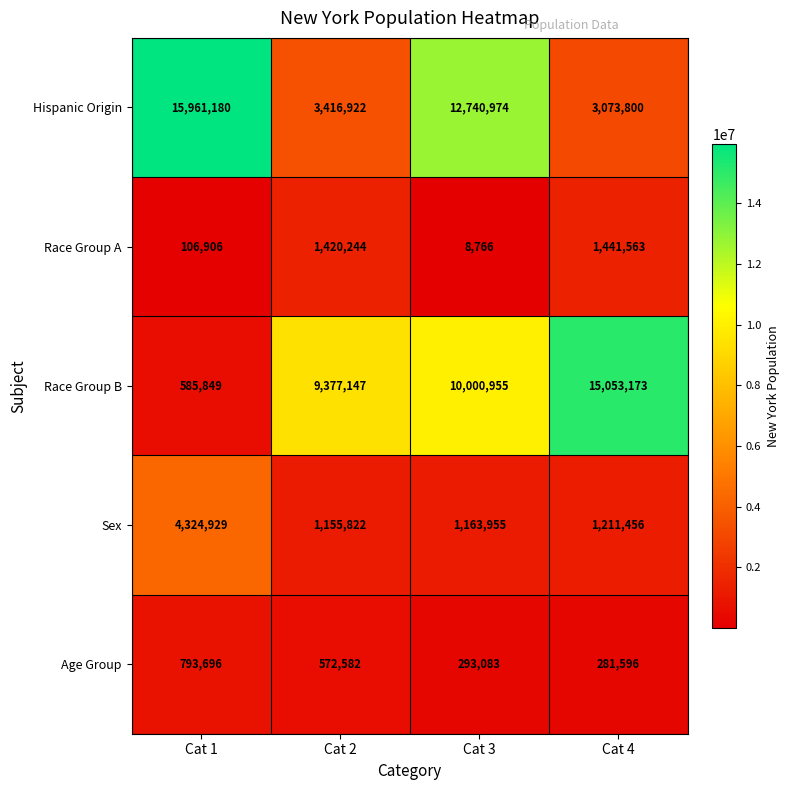

How many data points does each series have?

4